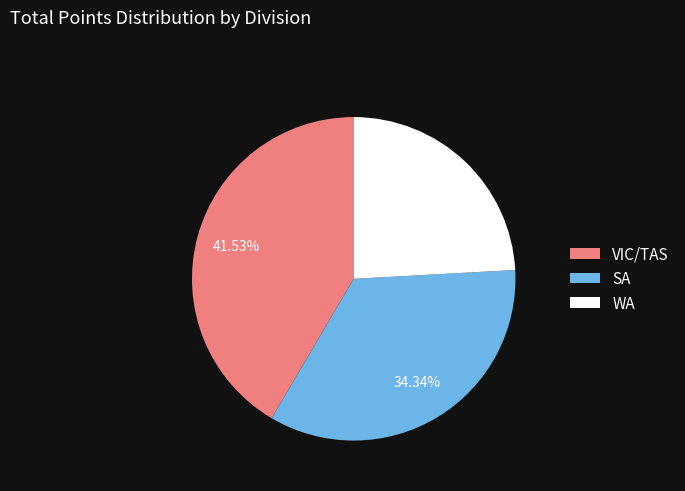

What is the smallest slice in the pie chart?

WA